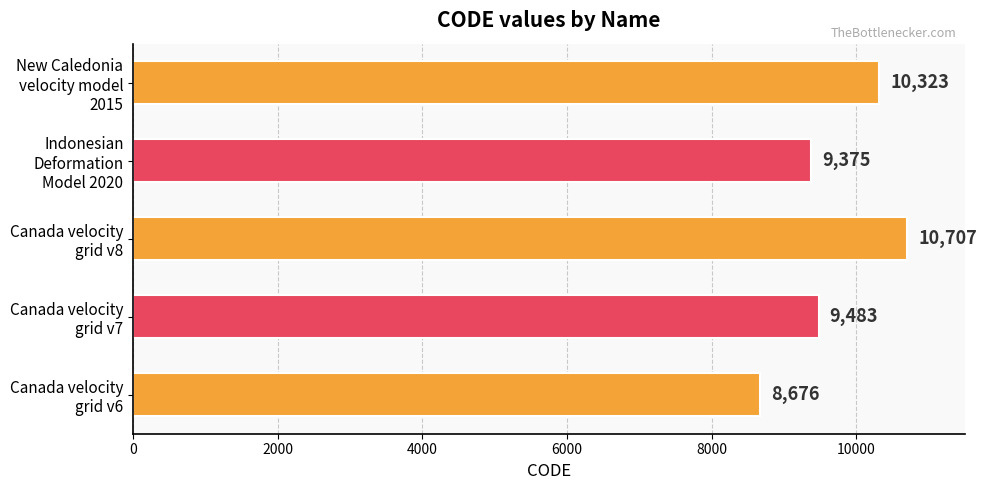

What is the difference between the maximum and minimum values?

2031